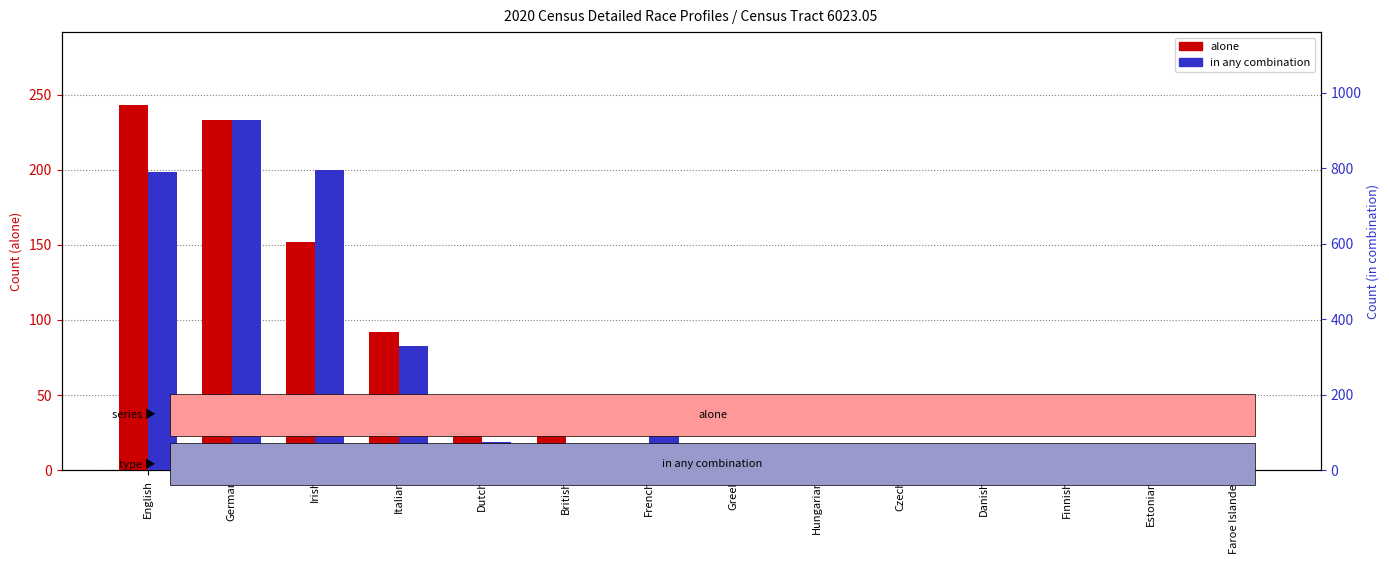

How many values in the alone series exceed 0?

6